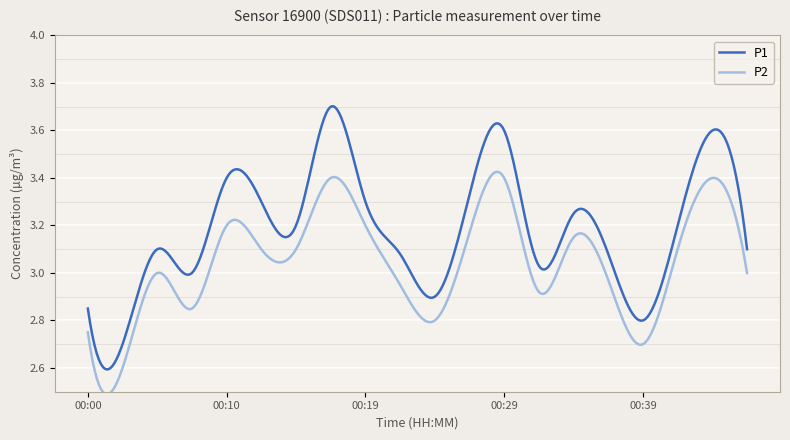

Rank the series by their average value, from lowest to highest.

P2, P1